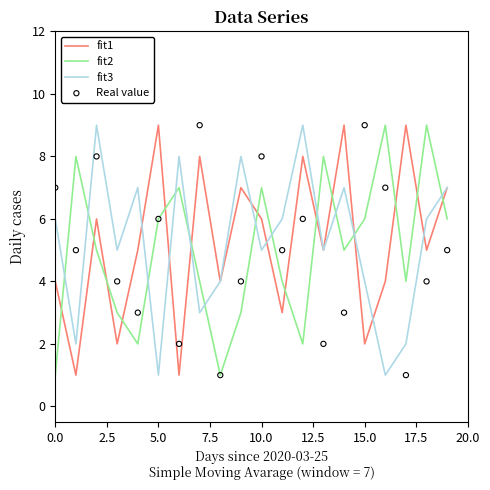

At how many categories does at least one series exceed 4?

19